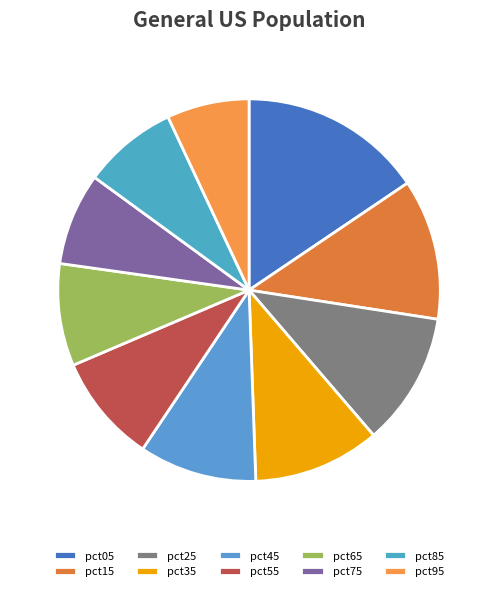

Rank the categories by value from lowest to highest.

pct95, pct75, pct85, pct65, pct55, pct45, pct35, pct25, pct15, pct05